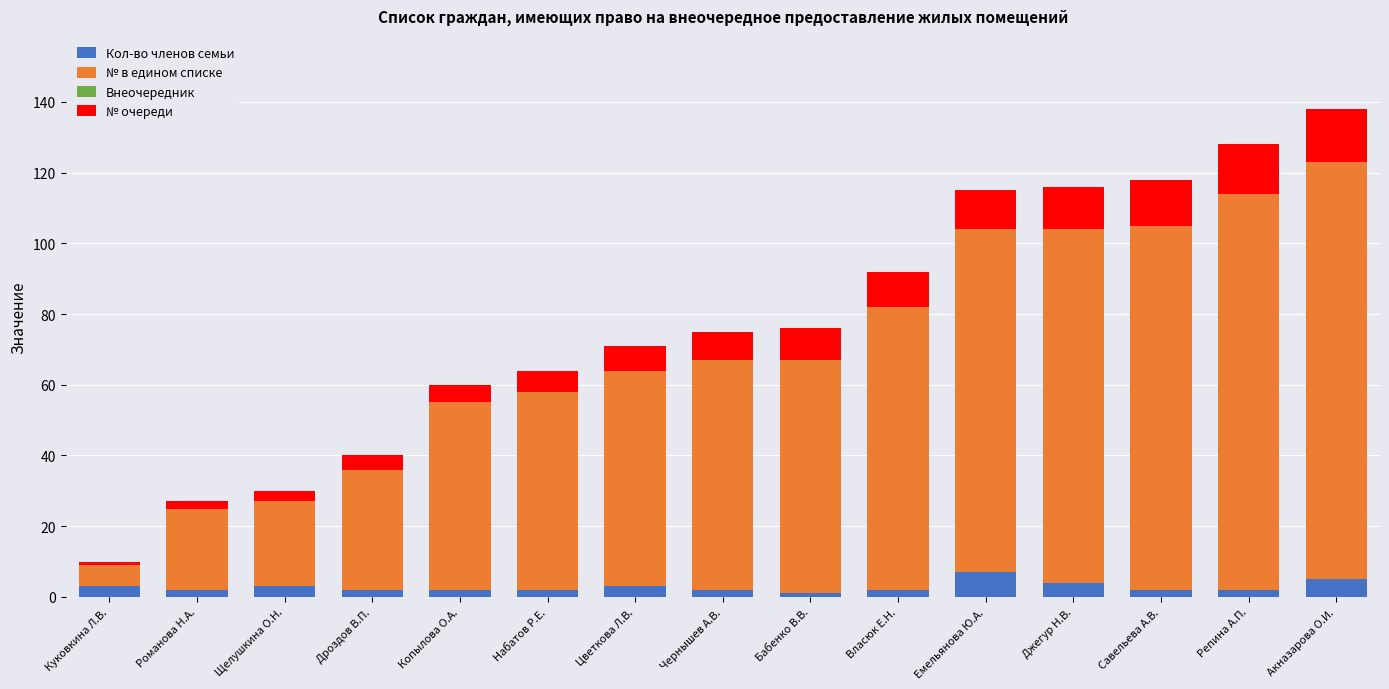

What is the difference between the maximum and second lowest values in the Кол-во членов семьи series?

5